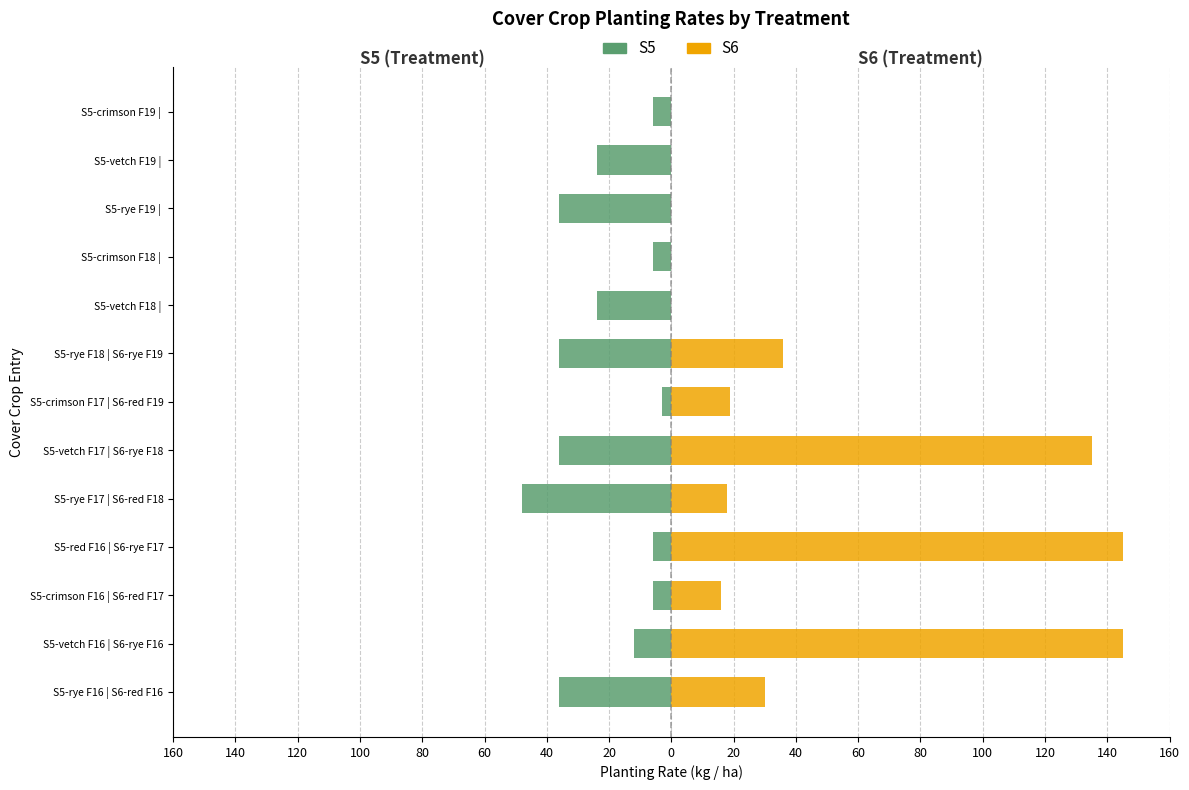

Which series changed the most between S5-red F16 | S6-rye F17 and S5-crimson F18 |?

S6 (Treatment)